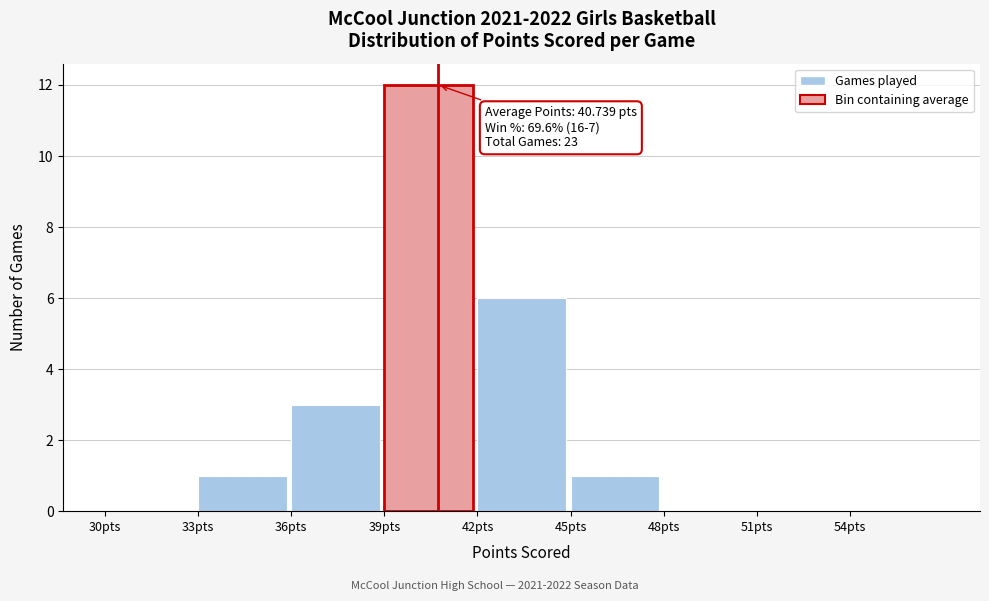

Reading left to right, what are all the values shown in this chart?

30pts=0	33pts=1	36pts=3	39pts=12	42pts=6	45pts=1	48pts=0	51pts=0	54pts=0